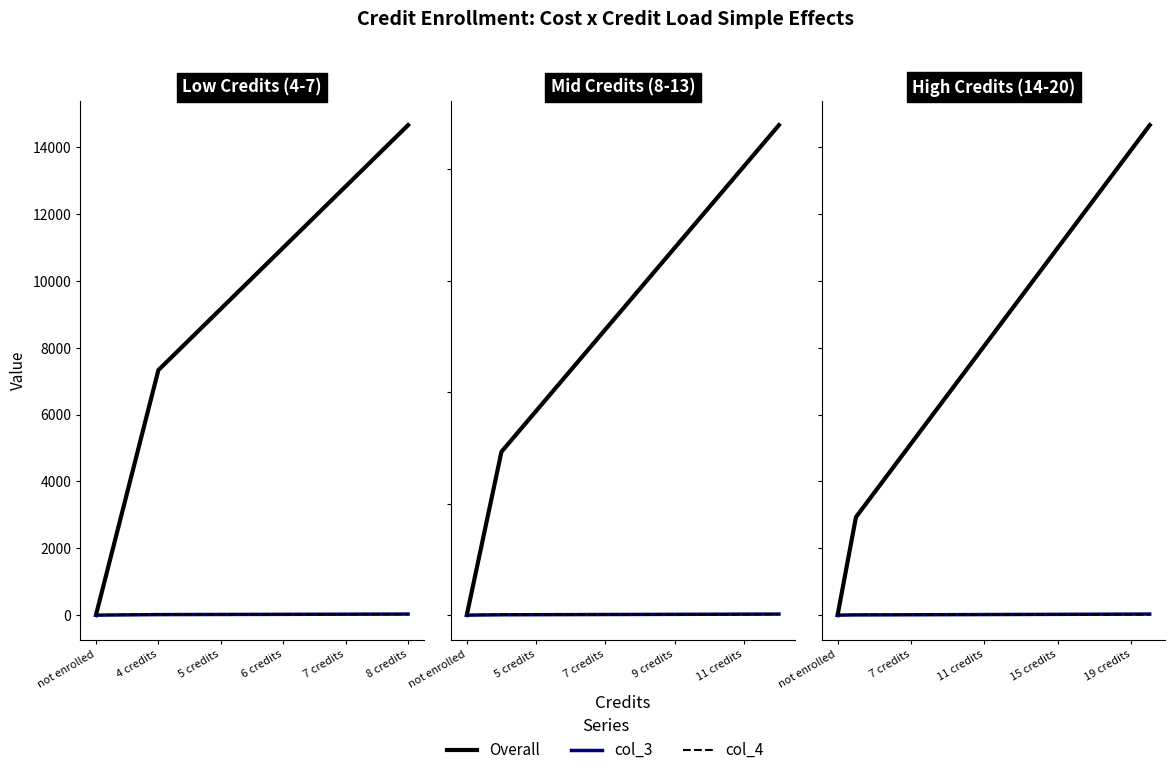

Between 17 and 4 credits, which is larger?

17